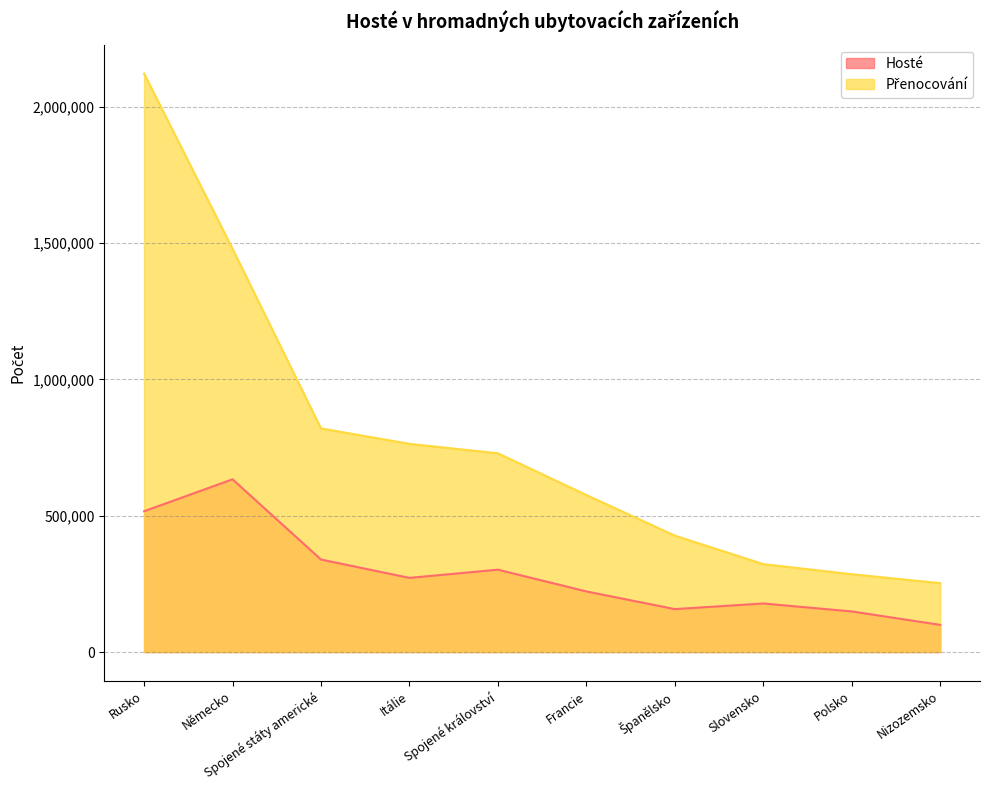

The value of Přenocování at Spojené státy americké is 515863. True or false?

False